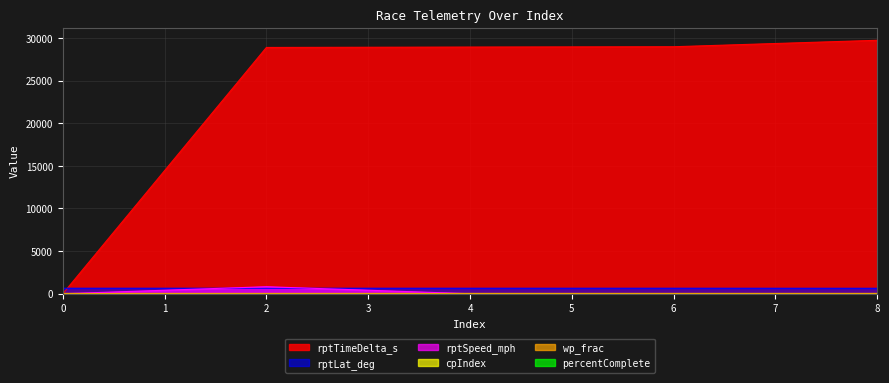

What is the sum of all rptSpeed_mph values?

834.5